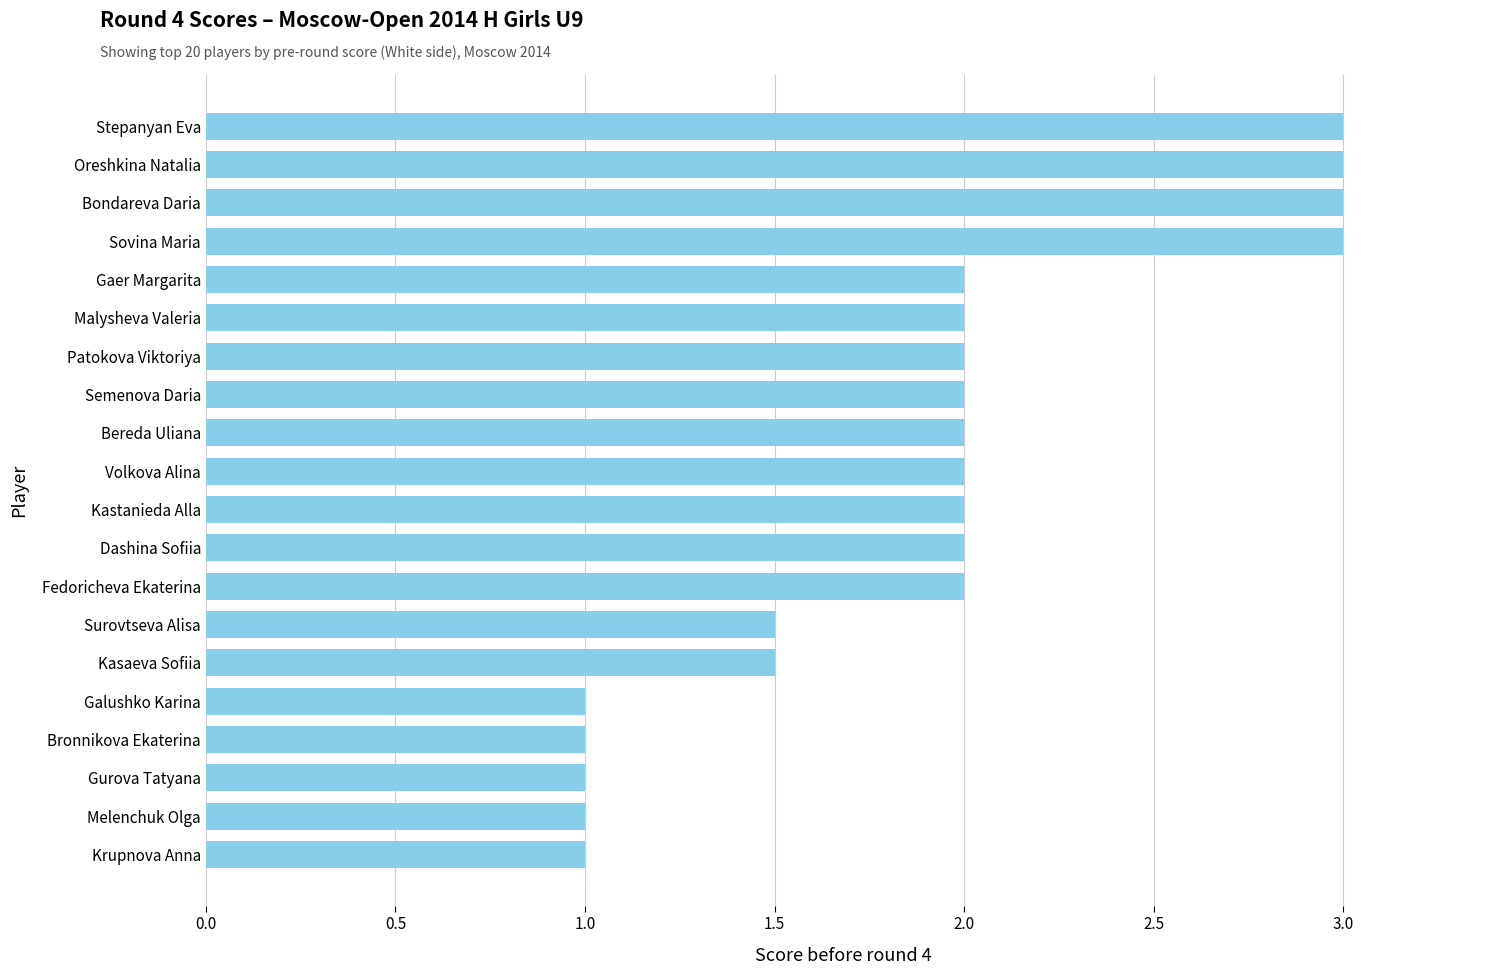

What is the difference between the second highest and second lowest values?

2.0